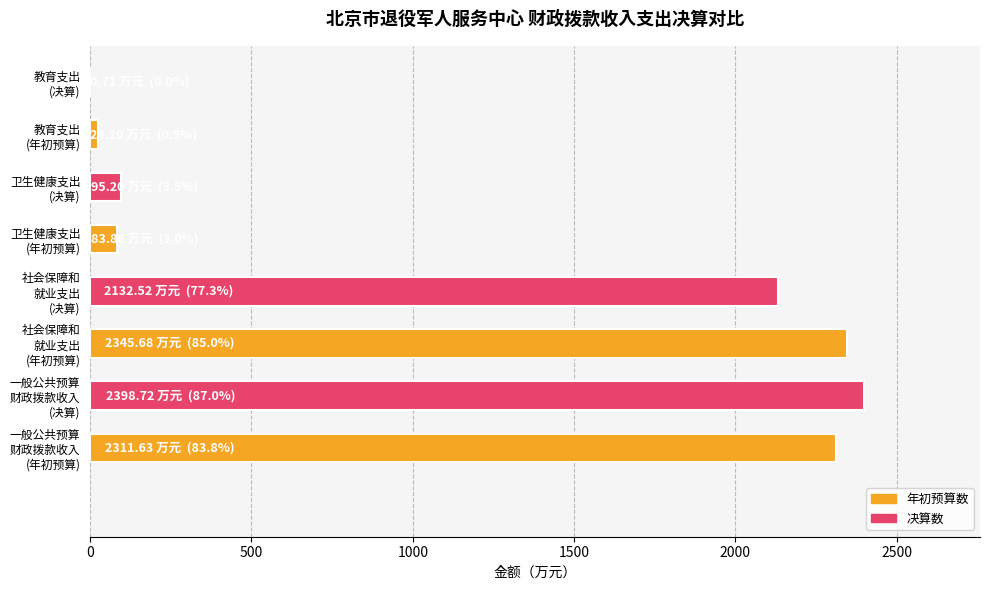

Count the number of categories in the chart.

8